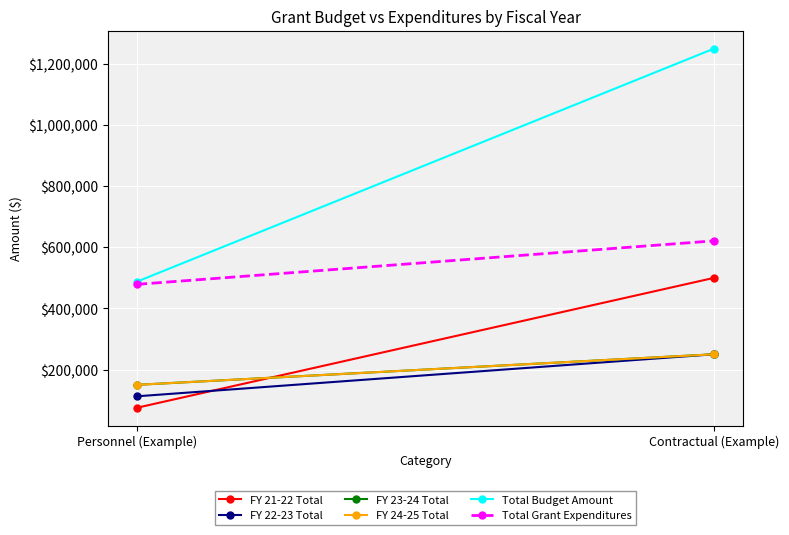

At which category is the sum across all series the highest?

Contractual (Example)